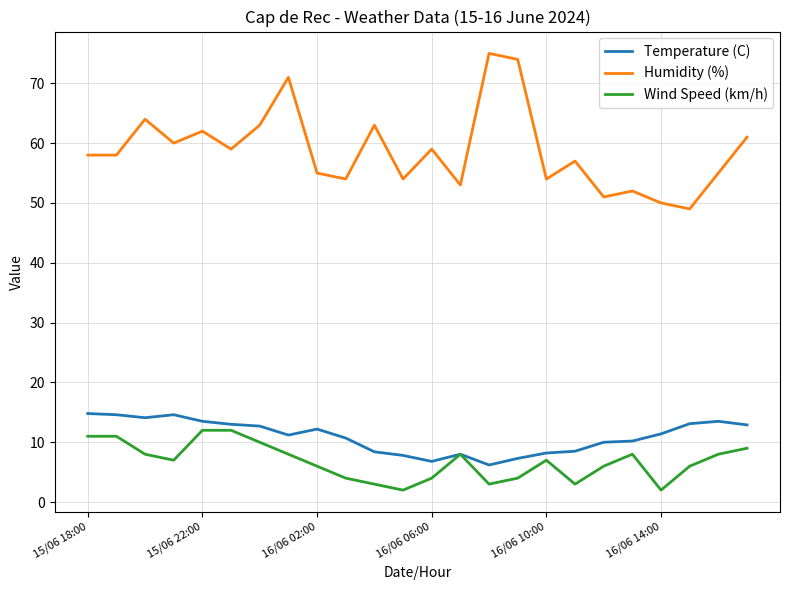

Rank the series by their maximum value, from highest to lowest.

Humidity (%), Temperature (C), Wind Speed (km/h)